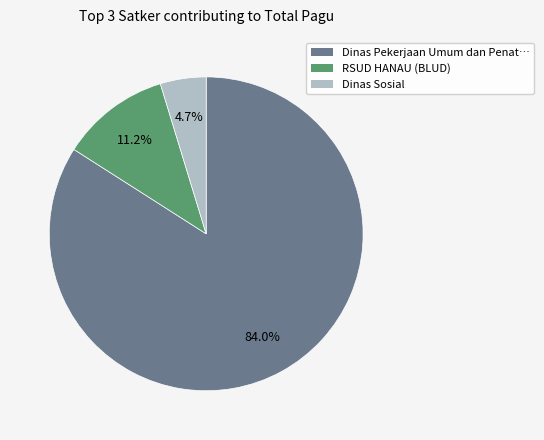

Does any single category account for the majority?

Yes